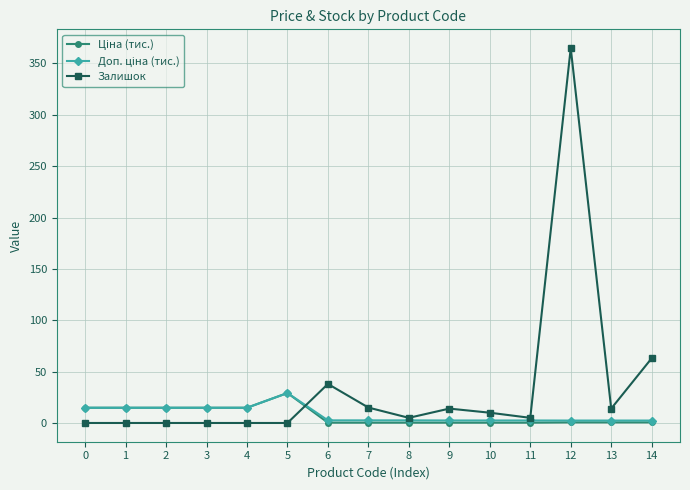

The Залишок series shows 365.0 at 12. True or false?

True